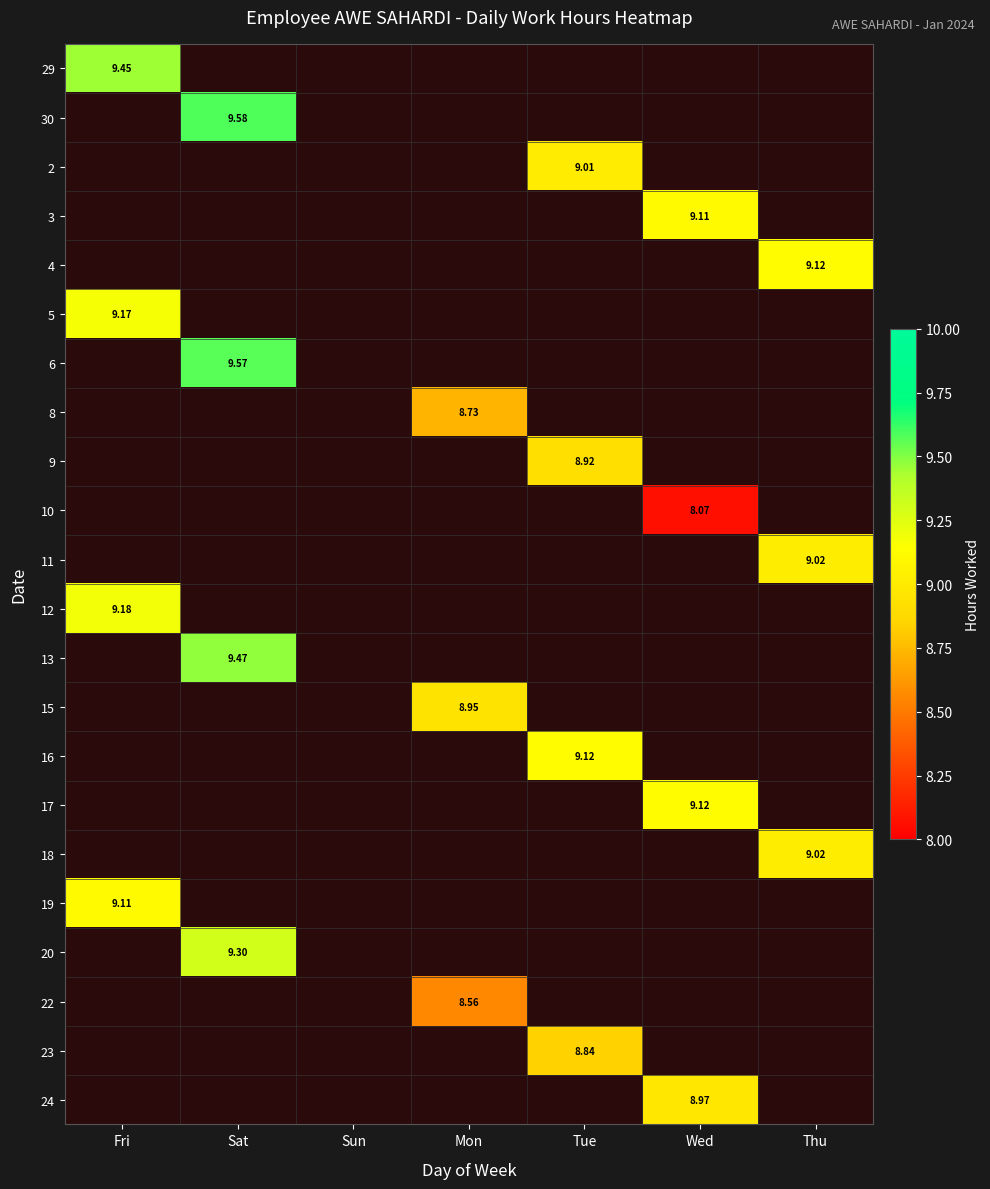

Which series has the largest total across all categories?

30